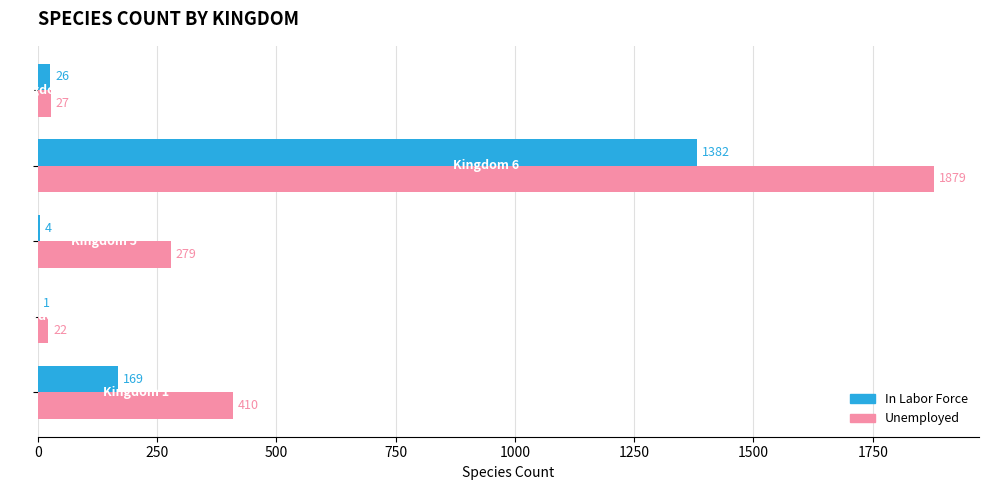

What is the highest value of the In Labor Force series?

1382